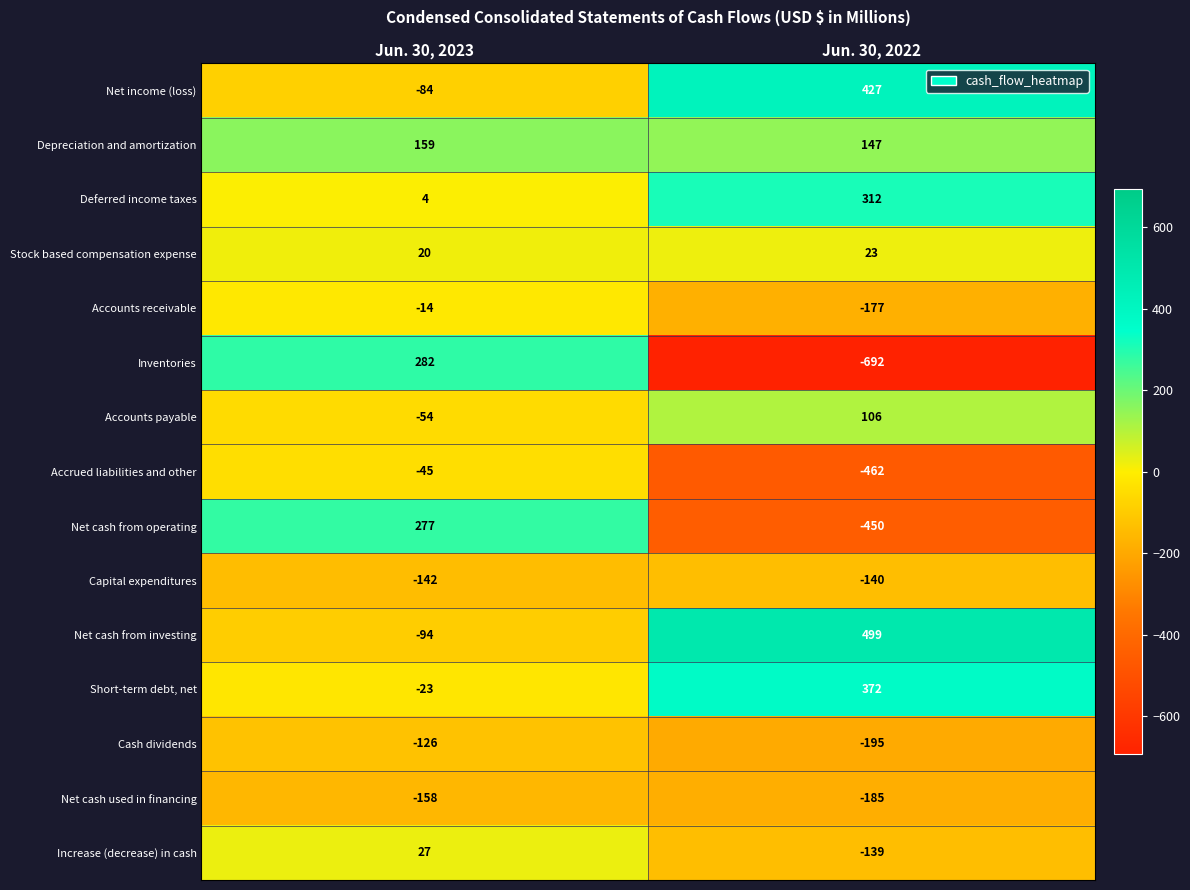

What is the spread (max minus min) of values at Jun. 30, 2022?

1191